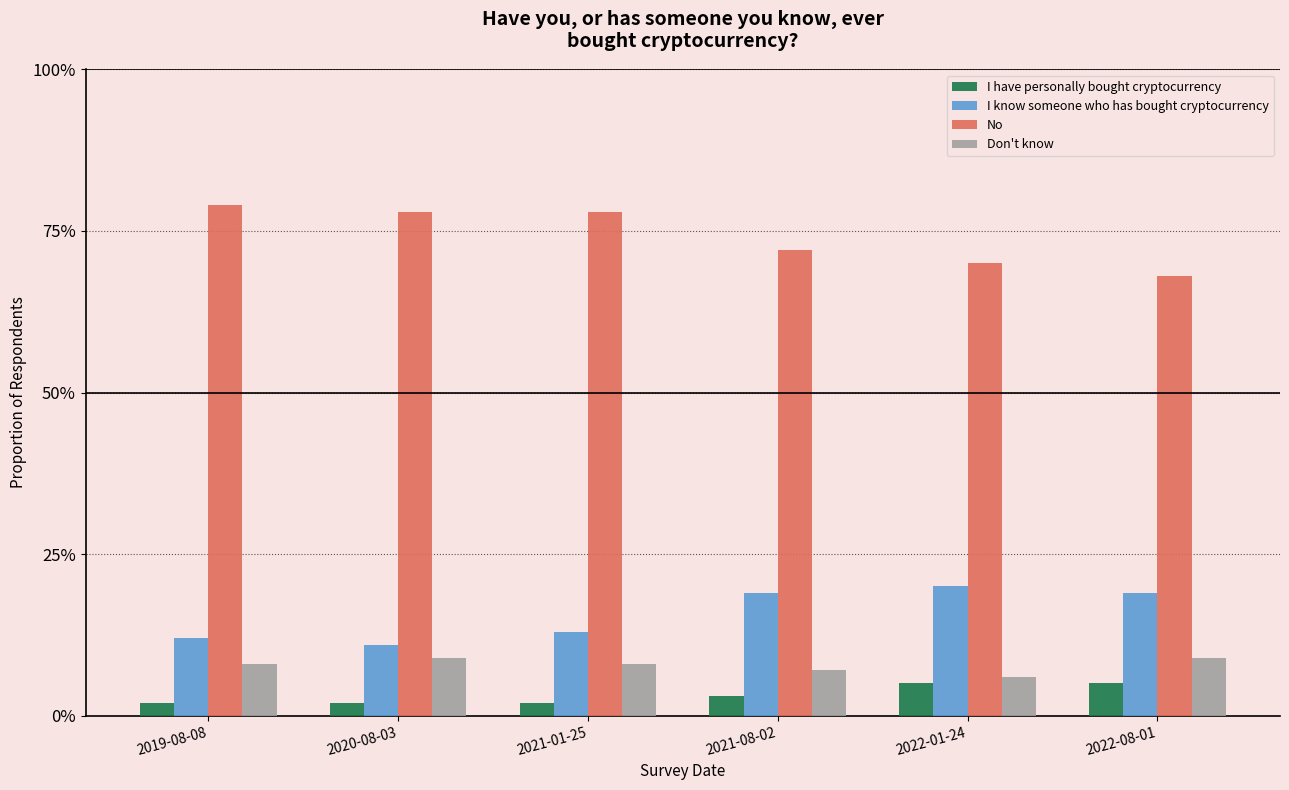

Does the chart contain stacked bars?

No